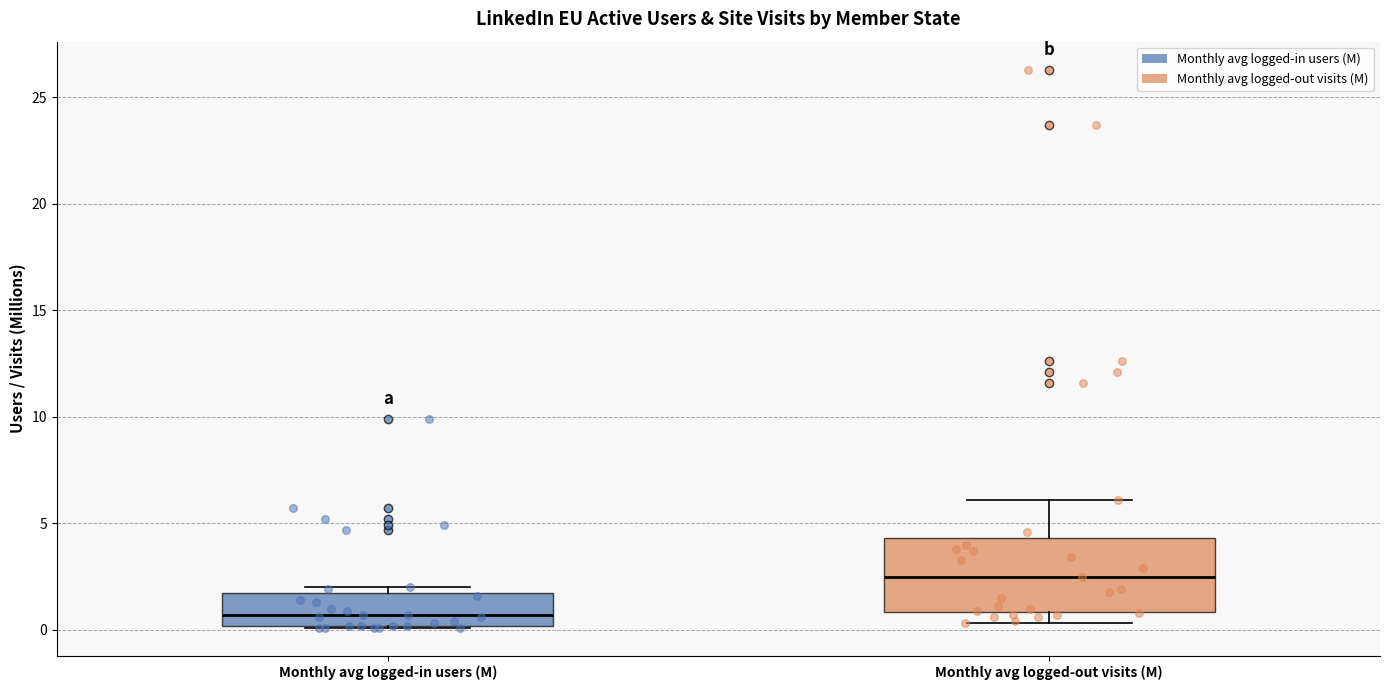

Which box's median line is the highest?

Monthly avg logged-out visits (M)